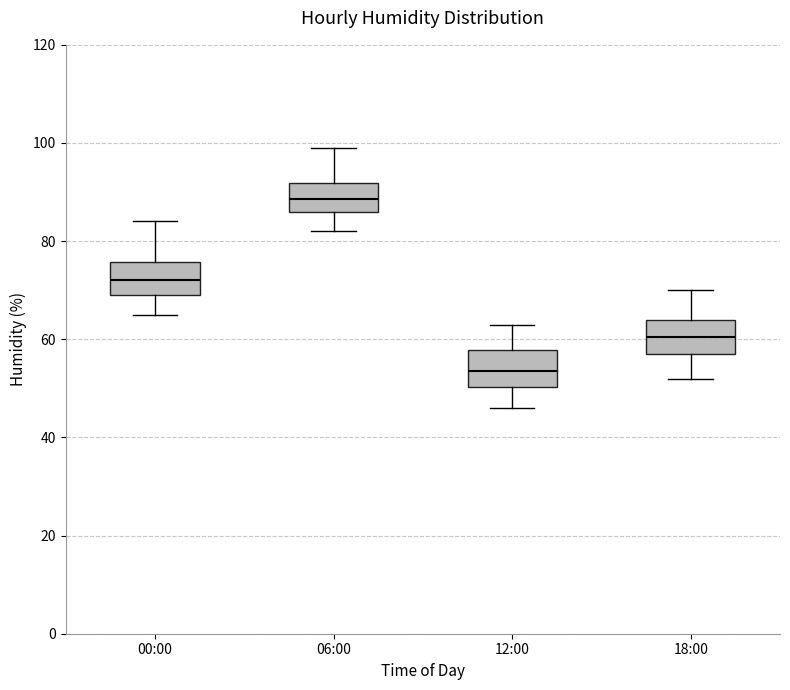

Reading left to right, read every box against the y-axis: the position of its median line, the range the box covers, and the ends of its whiskers. The values are not printed on the chart, so give them approximately, as read against the axis.

00:00: median 72, box 70 to 76, whiskers 66 to 84
06:00: median 88, box 86 to 92, whiskers 82 to 100
12:00: median 54, box 50 to 58, whiskers 46 to 64
18:00: median 60, box 58 to 64, whiskers 52 to 70